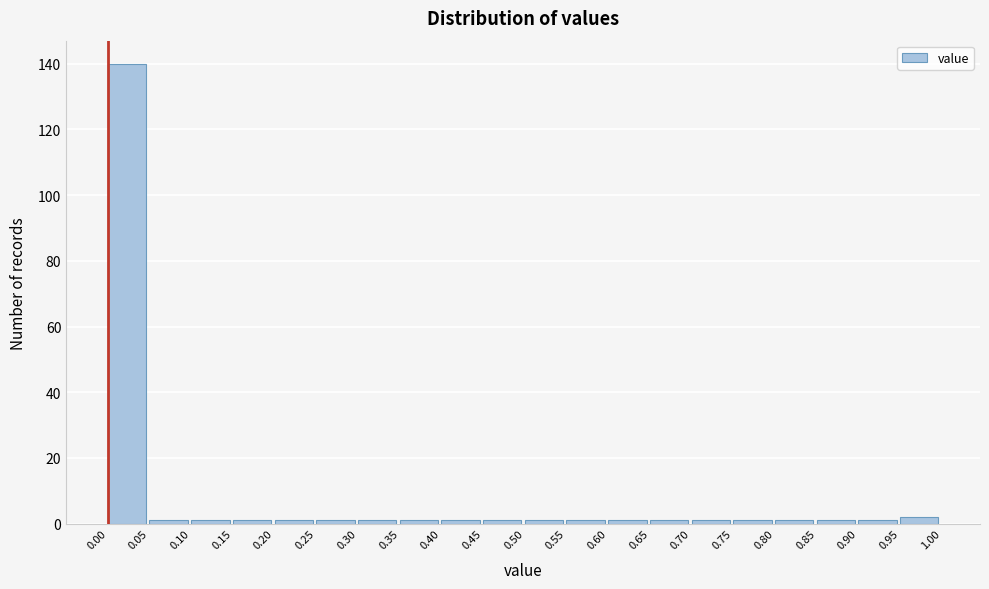

Reading left to right, list every bar in this chart as the range it spans on the x-axis followed by its height. The values are not printed on the chart, so give them approximately, as read against the axis.

0.00 to 0.05: 140
0.05 to 0.10: under 2
0.10 to 0.15: under 2
0.15 to 0.20: under 2
0.20 to 0.25: under 2
0.25 to 0.30: under 2
0.30 to 0.35: under 2
0.35 to 0.40: under 2
0.40 to 0.45: under 2
0.45 to 0.50: under 2
0.50 to 0.55: under 2
0.55 to 0.60: under 2
0.60 to 0.65: under 2
0.65 to 0.70: under 2
0.70 to 0.75: under 2
0.75 to 0.80: under 2
0.80 to 0.85: under 2
0.85 to 0.90: under 2
0.90 to 0.95: under 2
0.95 to 1.00: 2